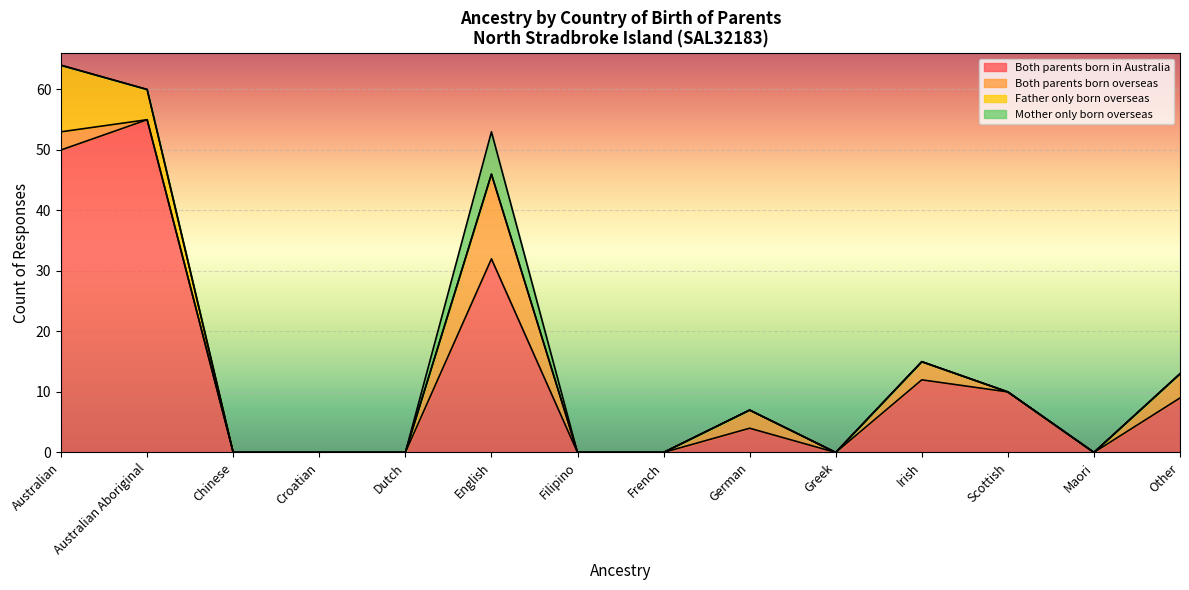

Between Australian Aboriginal and French, which is larger?

Australian Aboriginal